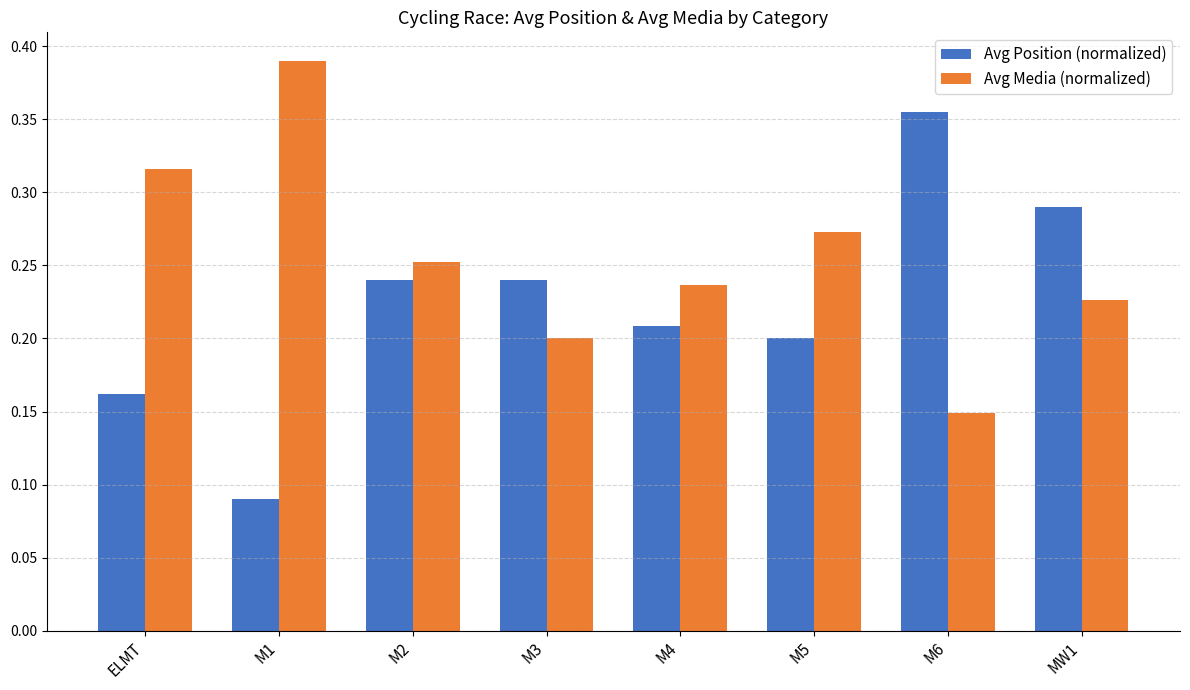

Rank the series at ELMT from highest to lowest value.

Avg Media (normalized), Avg Position (normalized)